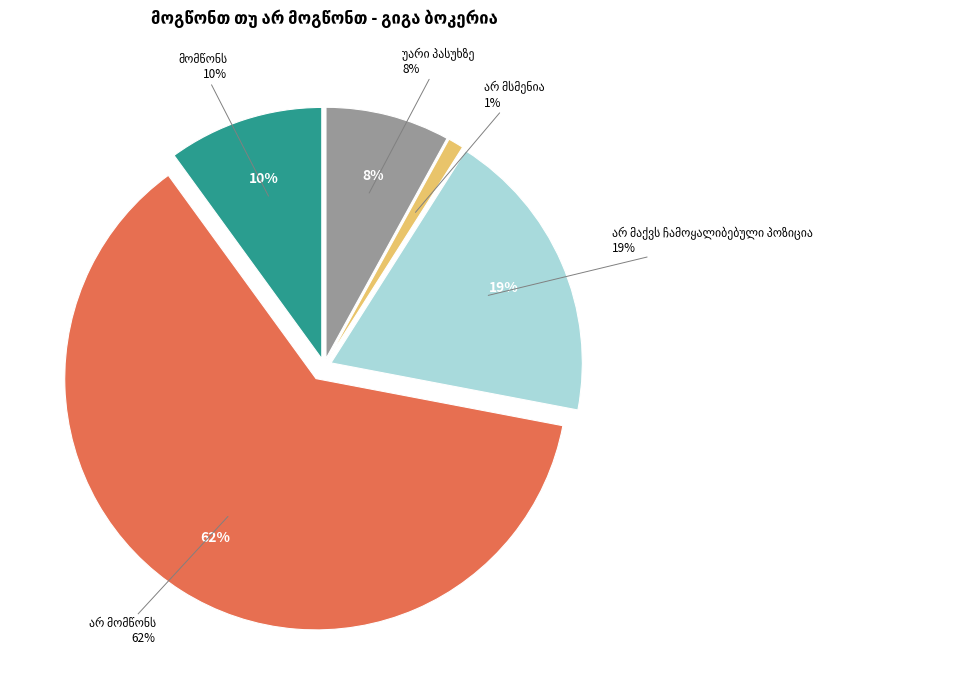

Which slice is the smallest?

არ მსმენია